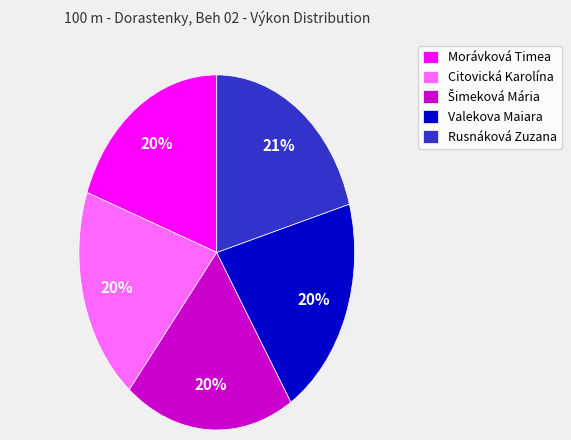

Does any single category account for the majority?

No